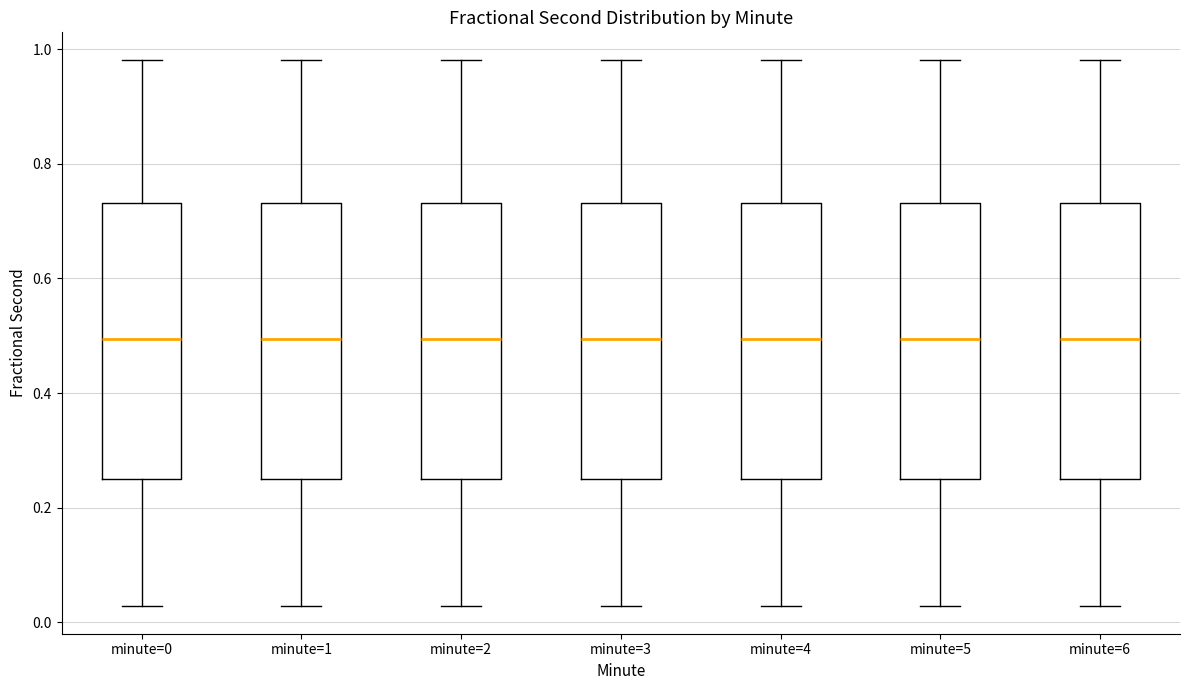

Reading left to right, transcribe this box plot: for each box, give where its median line is, the range the box spans, and where its two whiskers end, as read against the y-axis. The values are not printed on the chart, so give them approximately, as read against the axis.

minute=0: median 0.50, box 0.24 to 0.74, whiskers 0.02 to 0.98
minute=1: median 0.50, box 0.24 to 0.74, whiskers 0.02 to 0.98
minute=2: median 0.50, box 0.24 to 0.74, whiskers 0.02 to 0.98
minute=3: median 0.50, box 0.24 to 0.74, whiskers 0.02 to 0.98
minute=4: median 0.50, box 0.24 to 0.74, whiskers 0.02 to 0.98
minute=5: median 0.50, box 0.24 to 0.74, whiskers 0.02 to 0.98
minute=6: median 0.50, box 0.24 to 0.74, whiskers 0.02 to 0.98